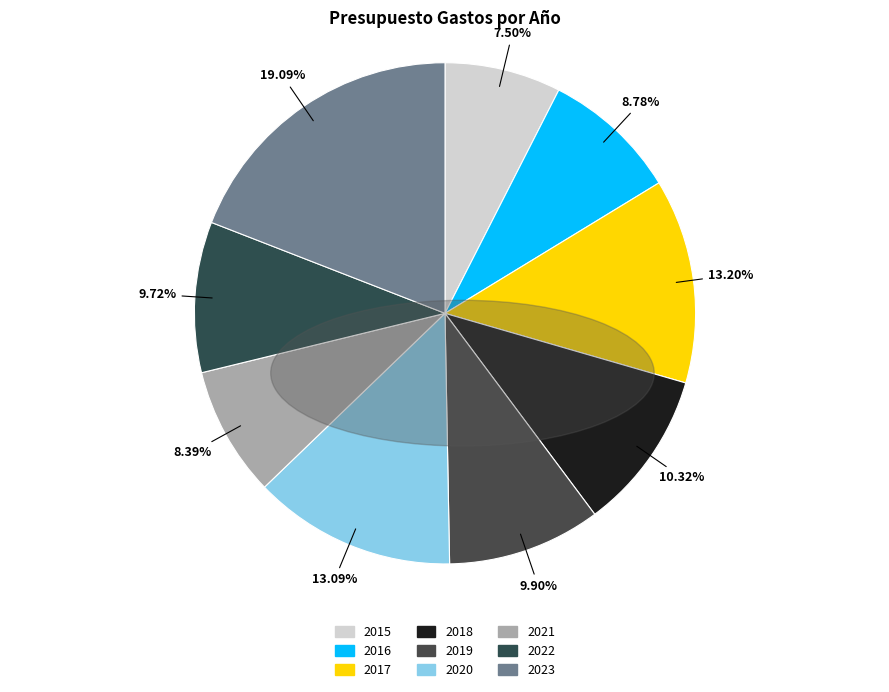

How many slices are in this pie chart?

9